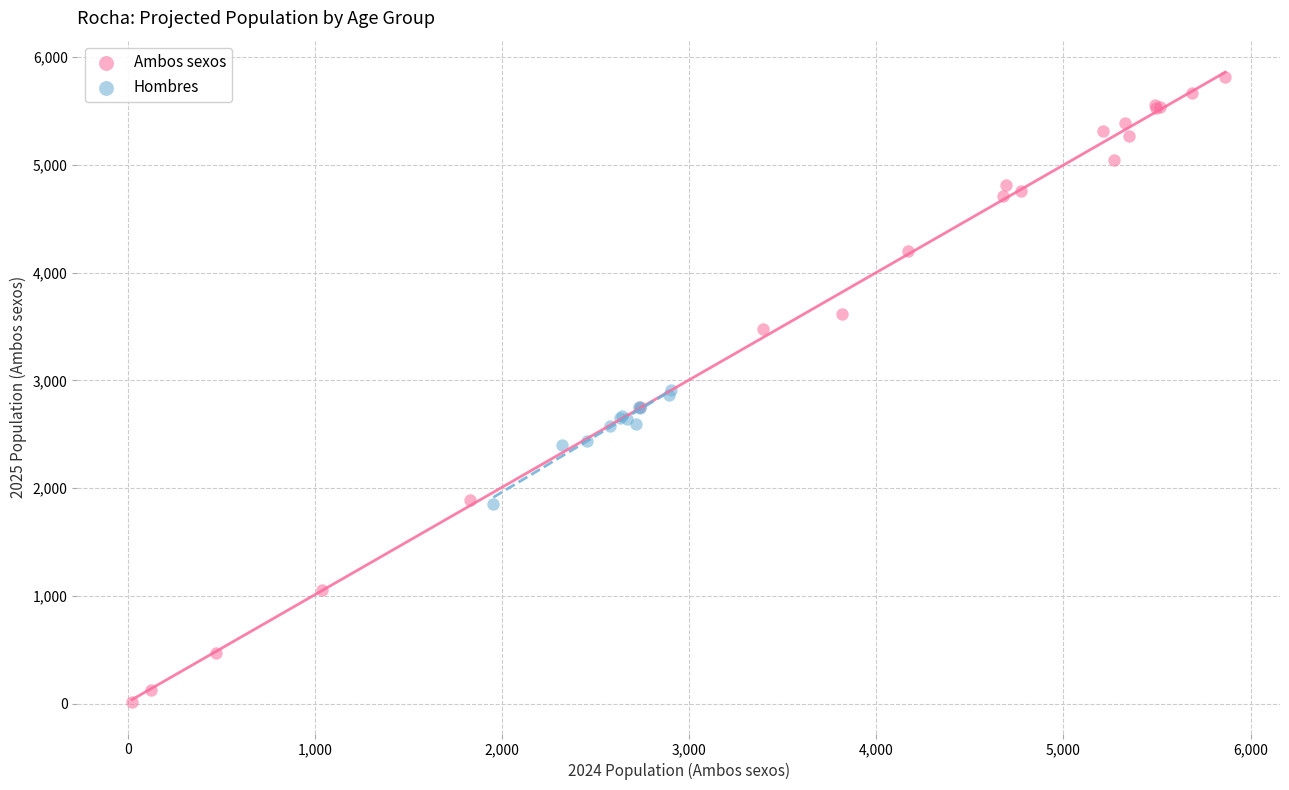

Which series reaches the maximum Y coordinate?

Ambos sexos